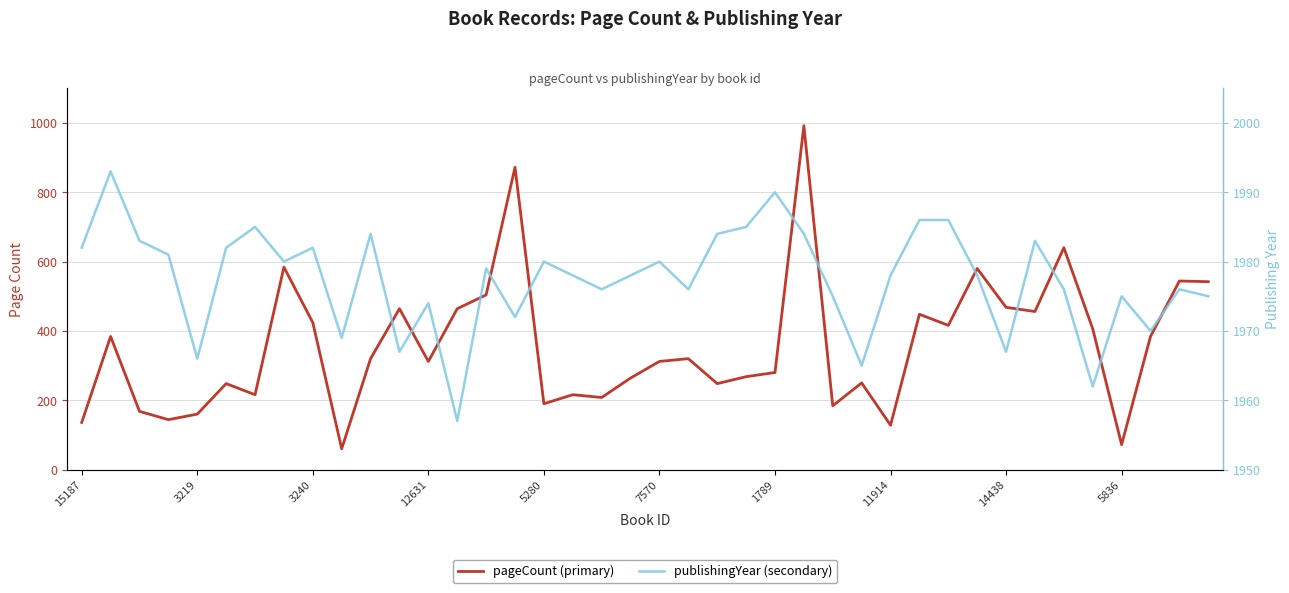

What is the difference between the highest and lowest values at 13?

1493